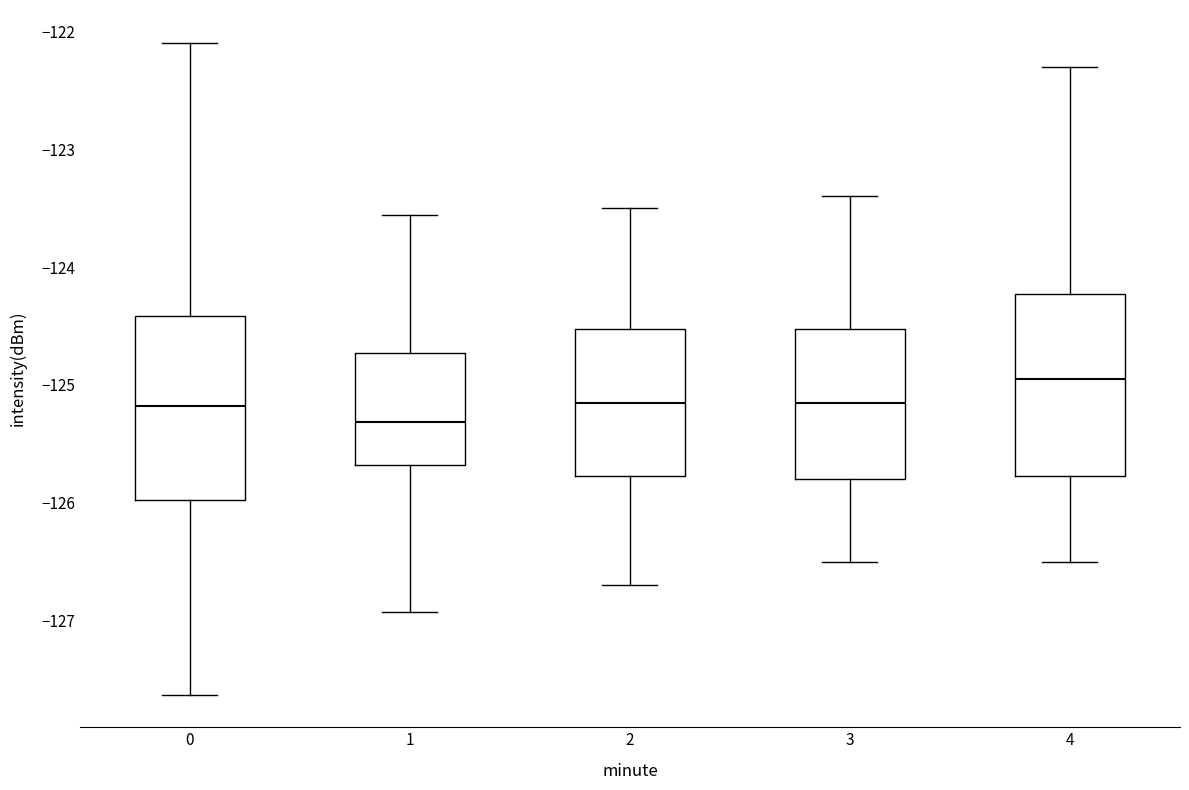

Where is the lower edge of the box at x = 4 on the y-axis? The values are not printed on the chart, so give them approximately, as read against the axis.

-125.8